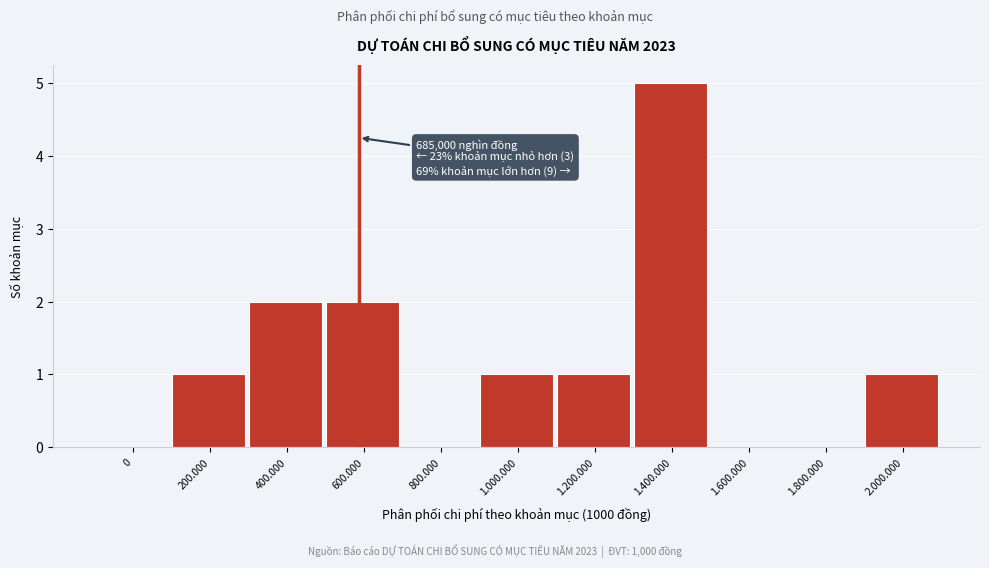

Reading left to right, extract all data points from this chart.

0=0	200.000=1	400.000=2	600.000=2	800.000=0	1.000.000=1	1.200.000=1	1.400.000=5	1.600.000=0	1.800.000=0	2.000.000=1